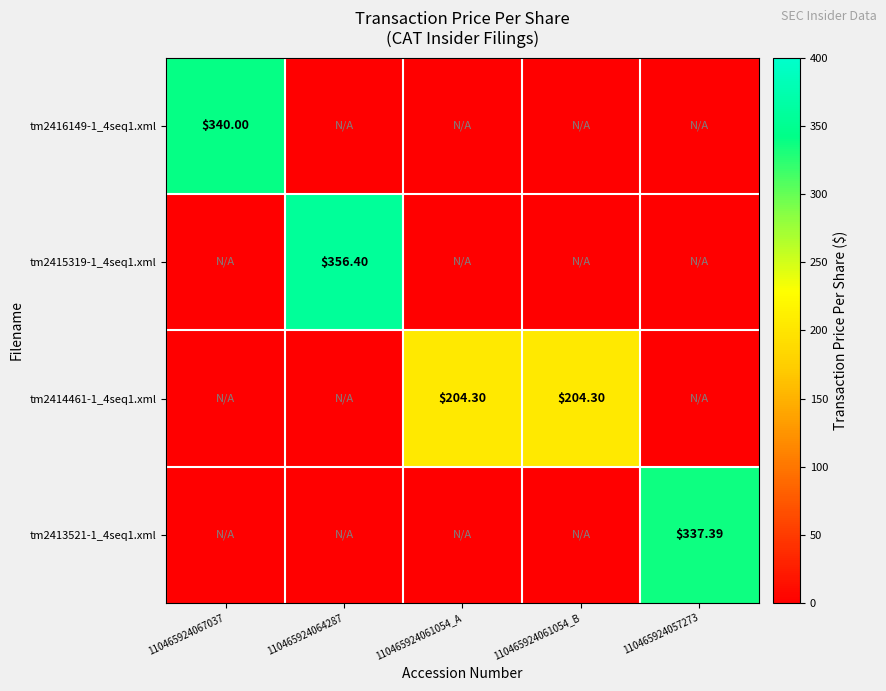

Which series has the widest spread of values?

tm2415319-1_4seq1.xml